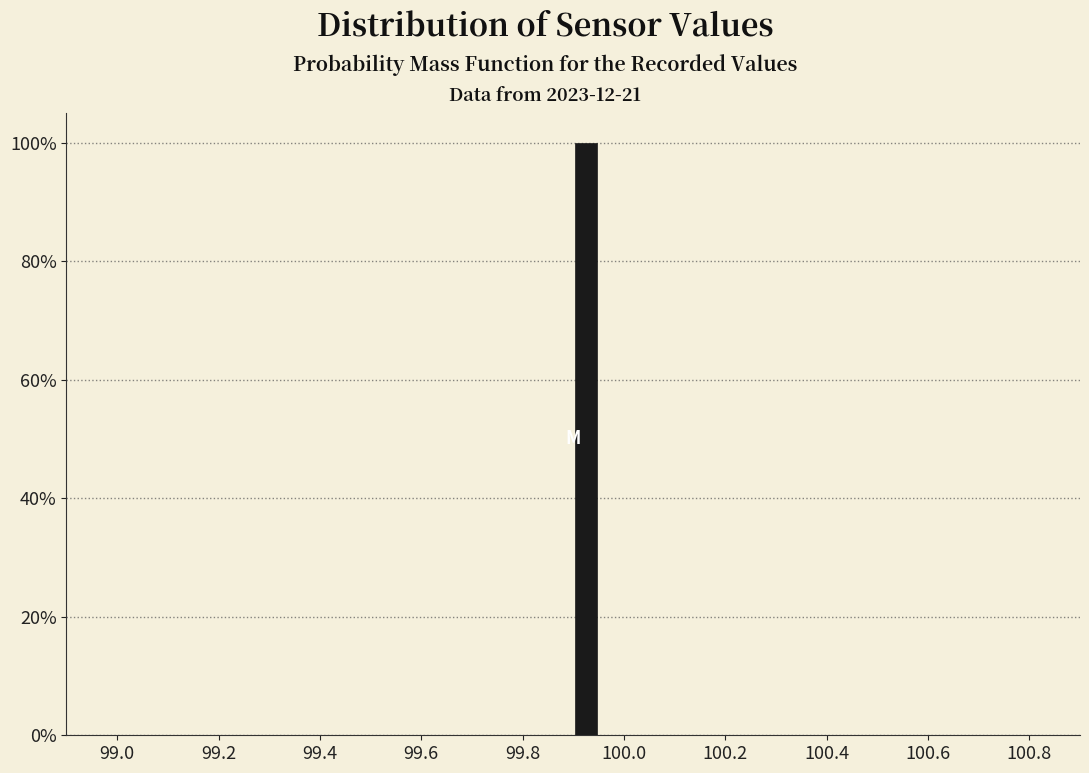

Around what value on the x-axis is the tallest bar? Give the approximate position of its centre, as read against the axis.

99.92